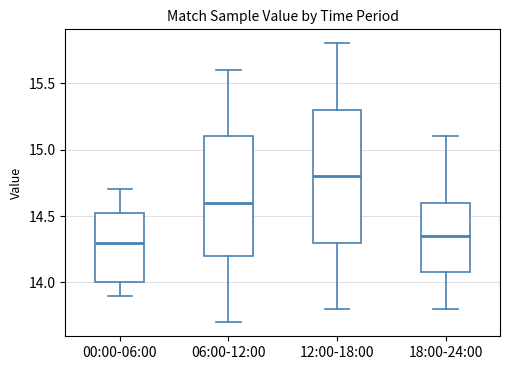

Which box is the tallest, from its lower edge to its upper edge?

12:00-18:00